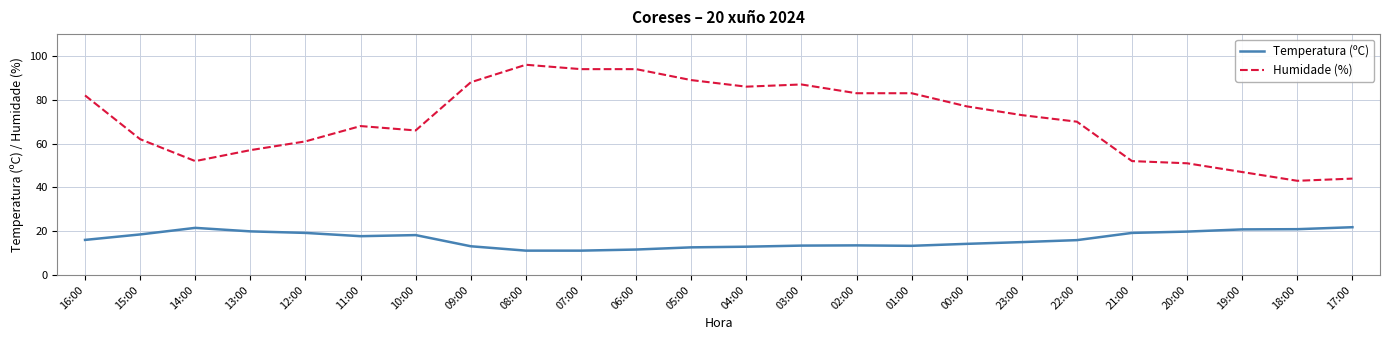

Is the value of Temperatura (ºC) at 22:00 greater than the value of Humidade (%) at 07:00?

No